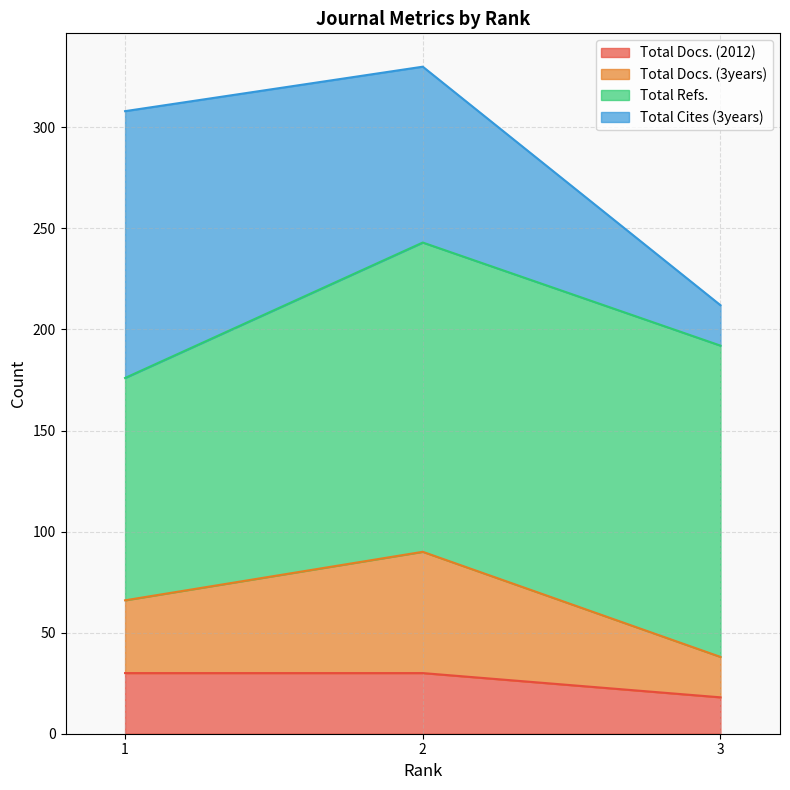

Reading right to left, transcribe the values for Total Docs. (2012).

3=18	2=30	1=30